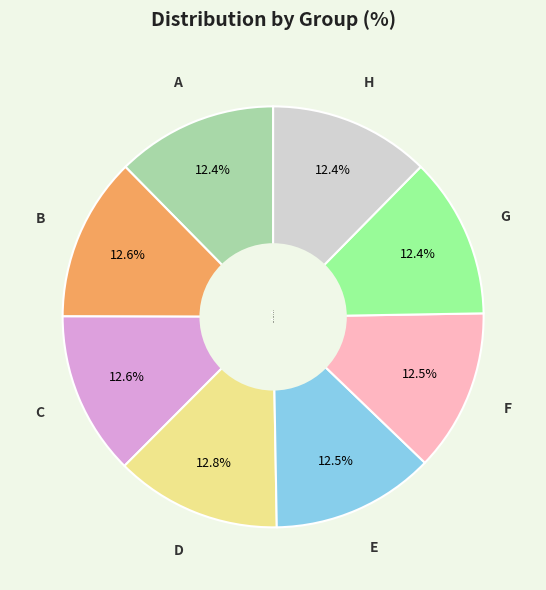

Is there a majority slice in this chart?

No